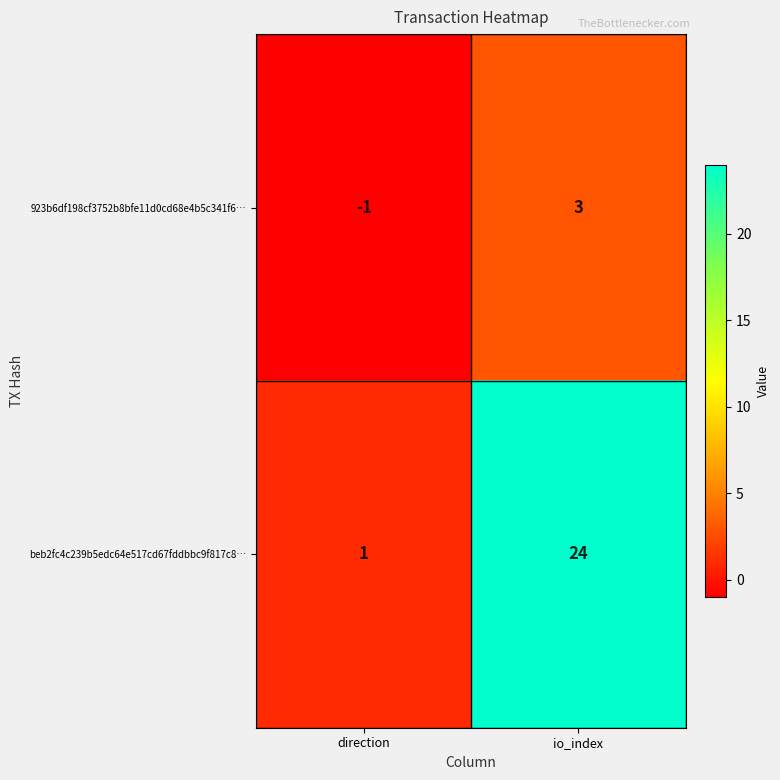

What is the maximum value shown in the chart?

24